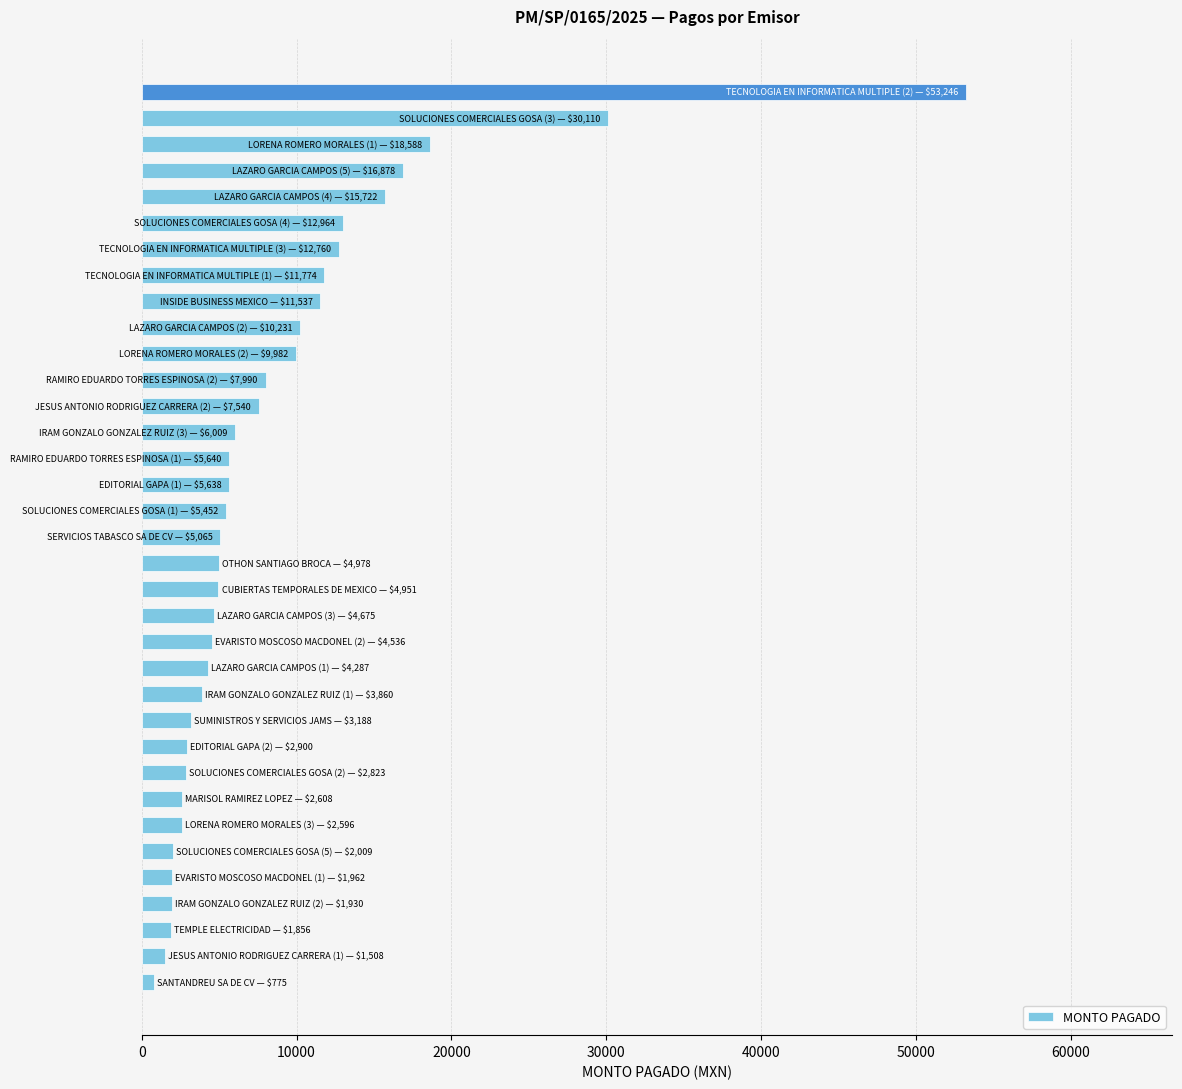

What is the greatest value displayed?

53245.7